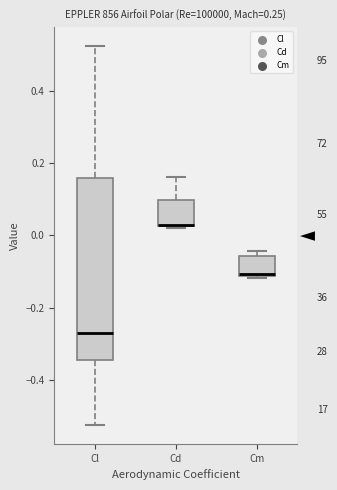

Reading left to right, read every box against the y-axis: the position of its median line, the range the box covers, and the ends of its whiskers. The values are not printed on the chart, so give them approximately, as read against the axis.

Cl: median -0.28, box -0.34 to 0.16, whiskers -0.52 to 0.52
Cd: median 0.02 (drawn on the box's lower edge), box 0.02 to 0.10, whiskers 0.02 to 0.16
Cm: median -0.10, box -0.12 to -0.06, whiskers -0.12 (just below the box's lower edge) to -0.04